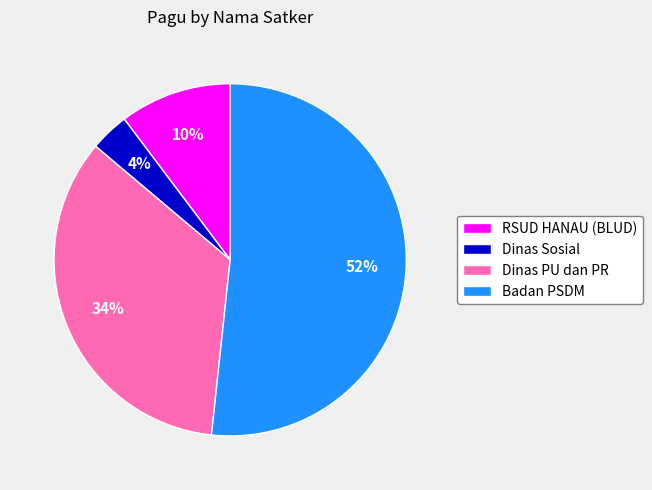

Count the number of slices in the pie.

4